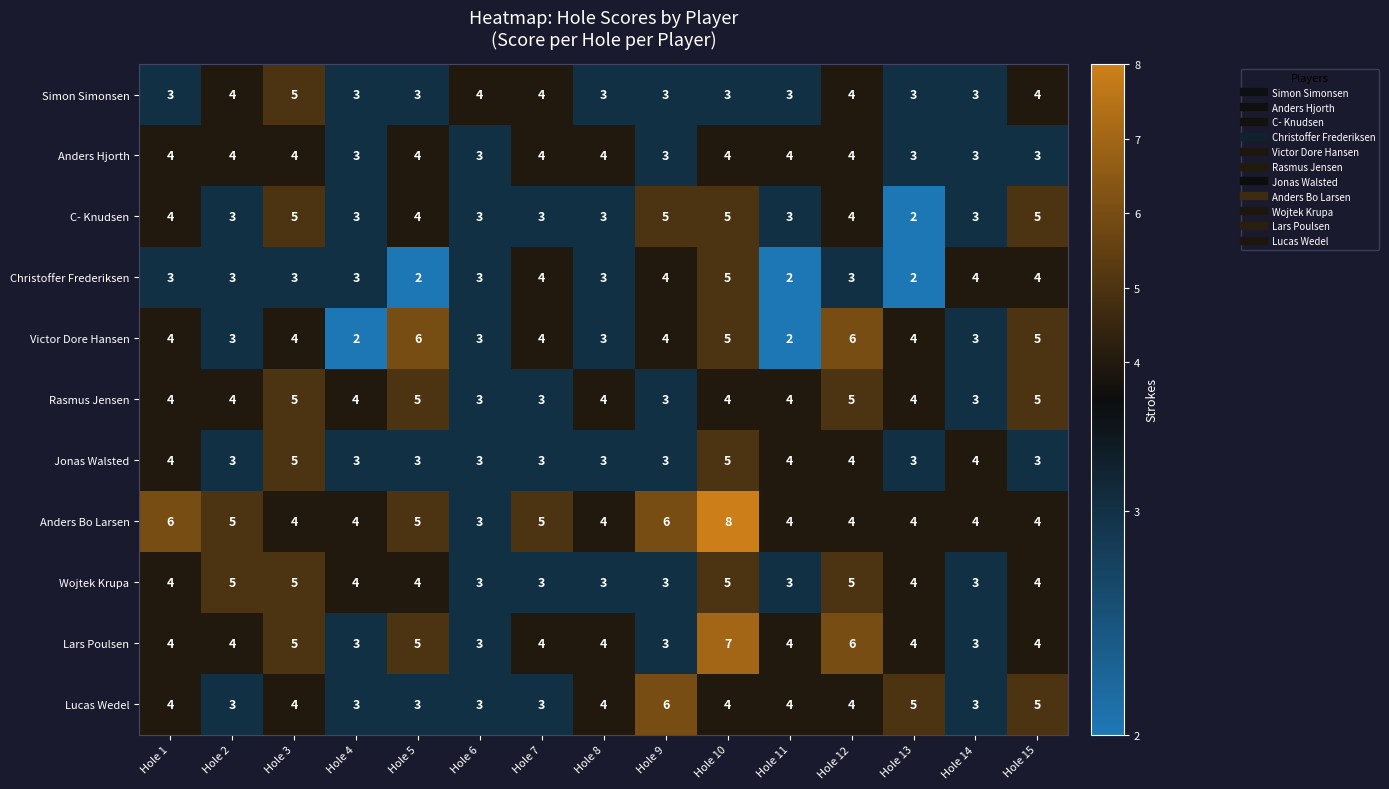

At how many categories does at least one series exceed 3?

15